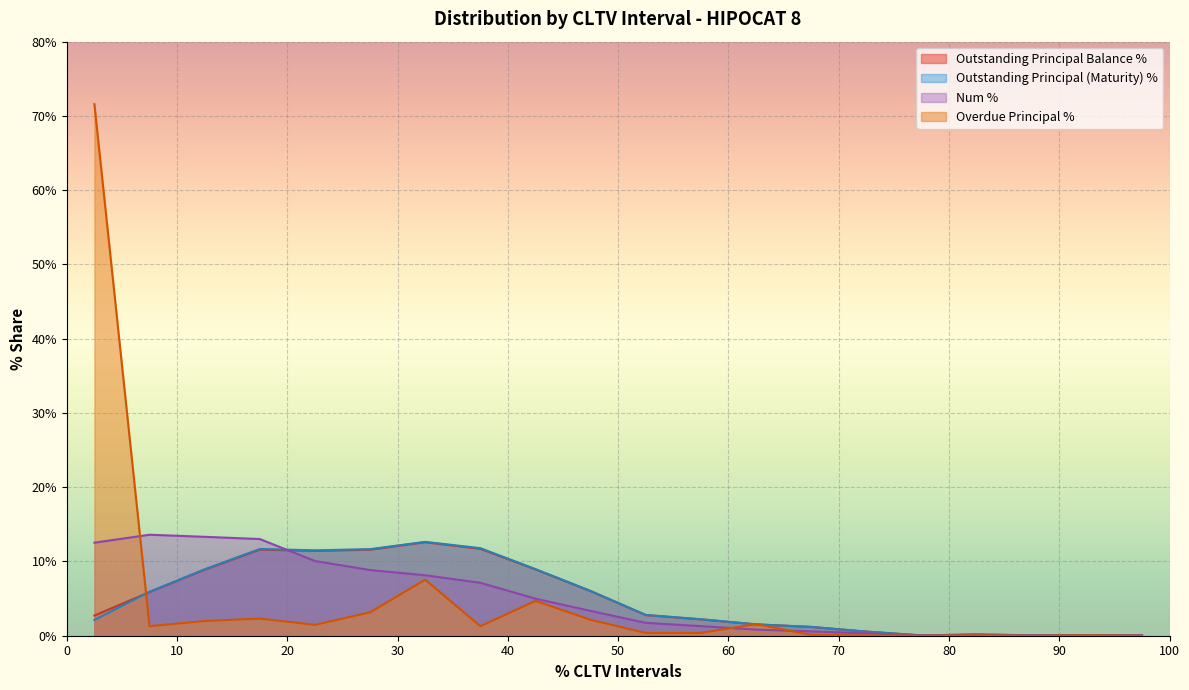

Which series ends up on top after the final intersection of Num % and Outstanding Principal (Maturity) %?

Outstanding Principal (Maturity) %